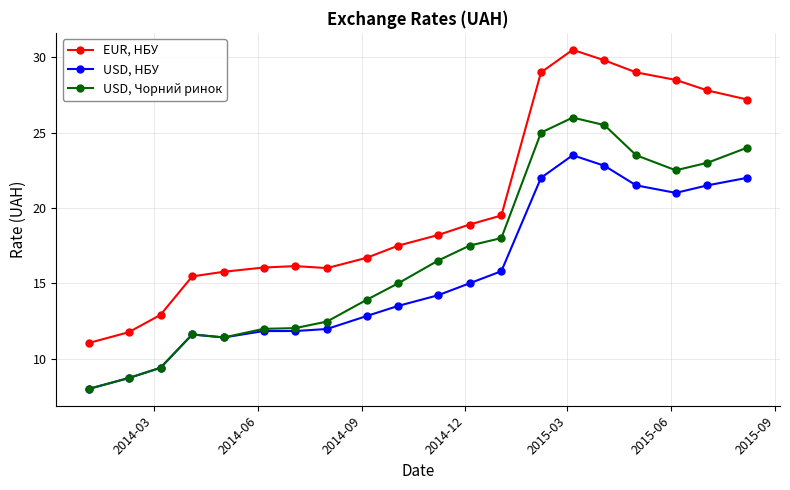

Which series has the largest total across all categories?

EUR, НБУ